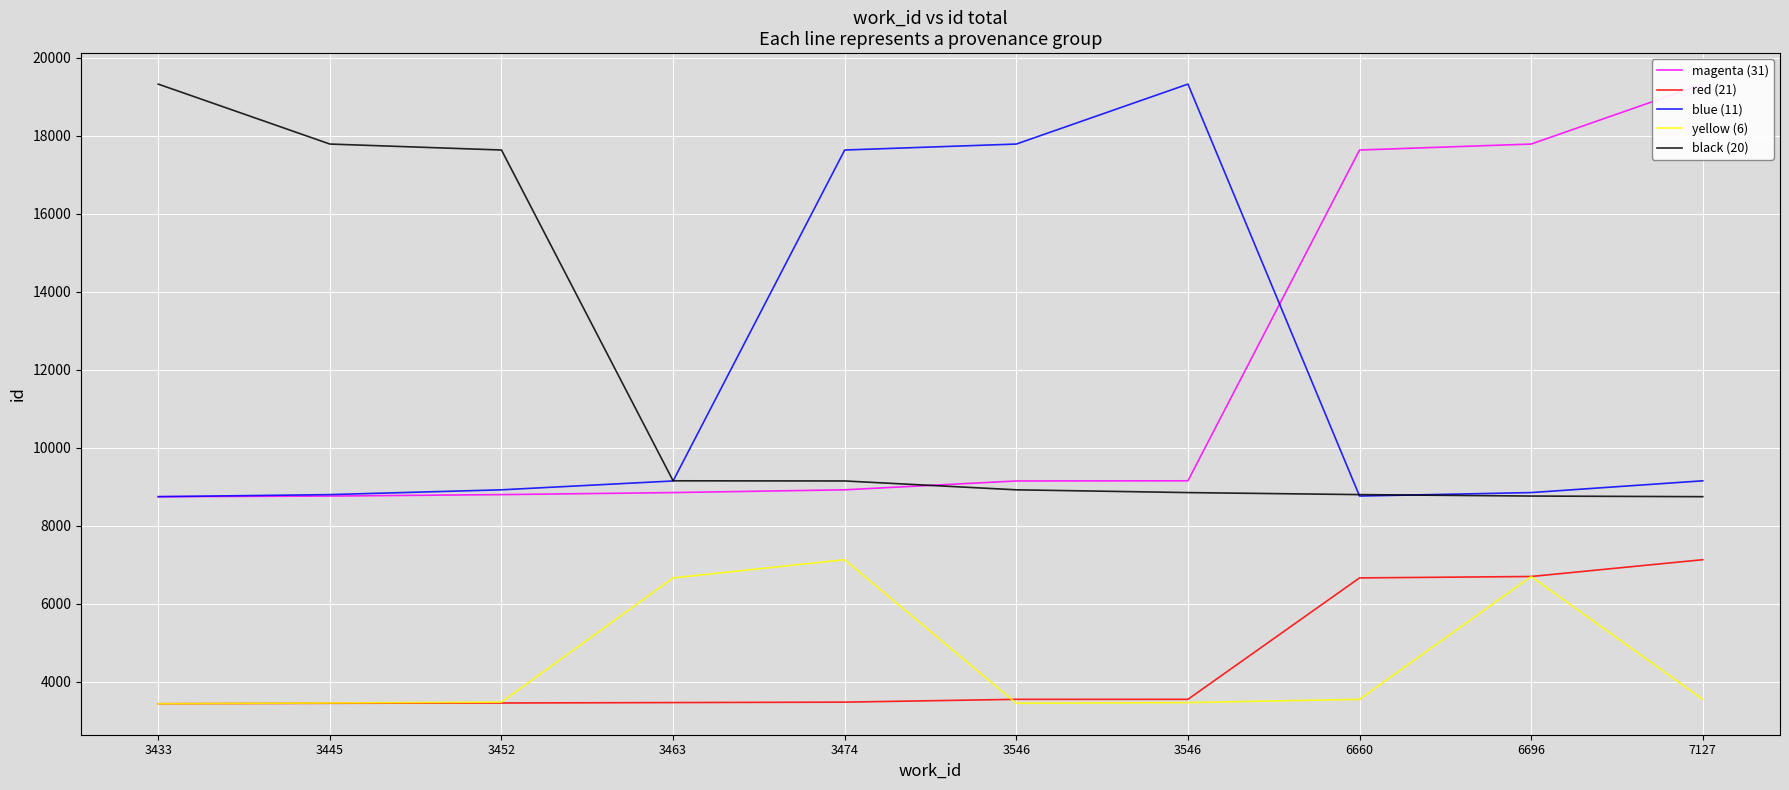

True or false: red (21) and blue (11) intersect in this chart.

False